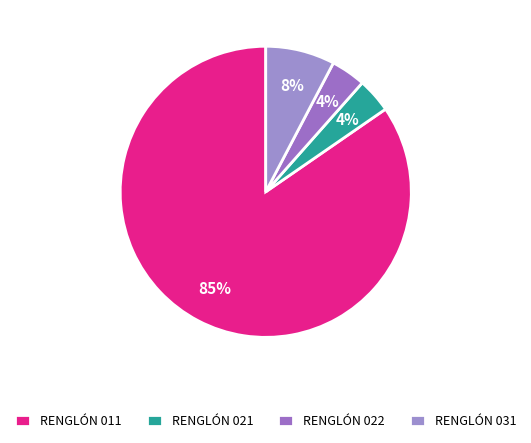

Between RENGLÓN 021 and RENGLÓN 011, which is larger?

RENGLÓN 011